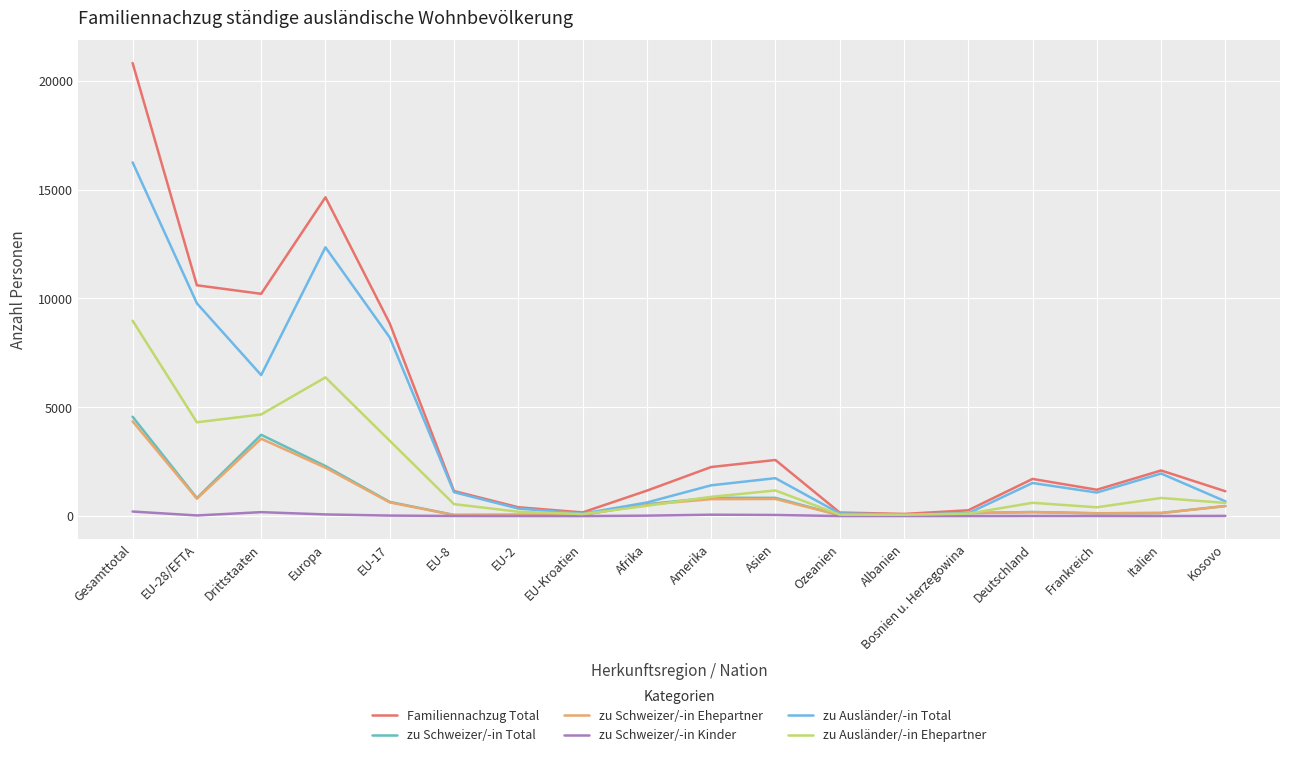

What is the maximum value for Familiennachzug Total?

20820